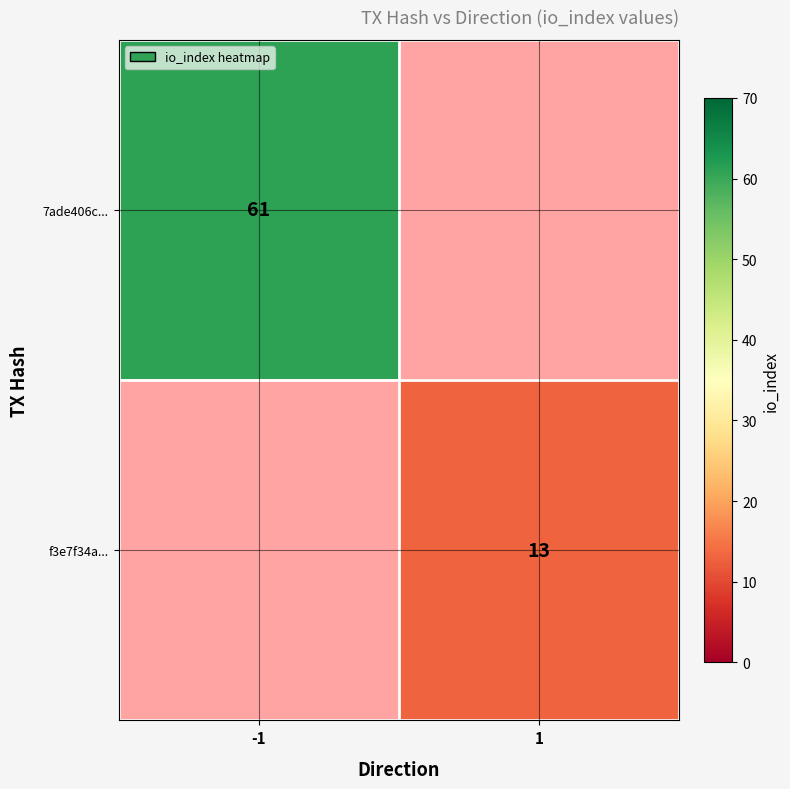

Is it true that f3e7f34a... equals 22 at 1?

False